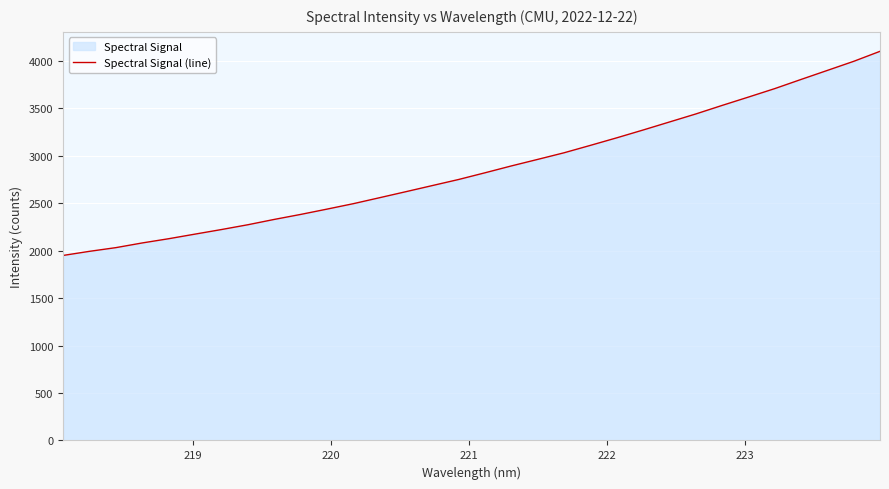

How many lines are shown in the chart?

1